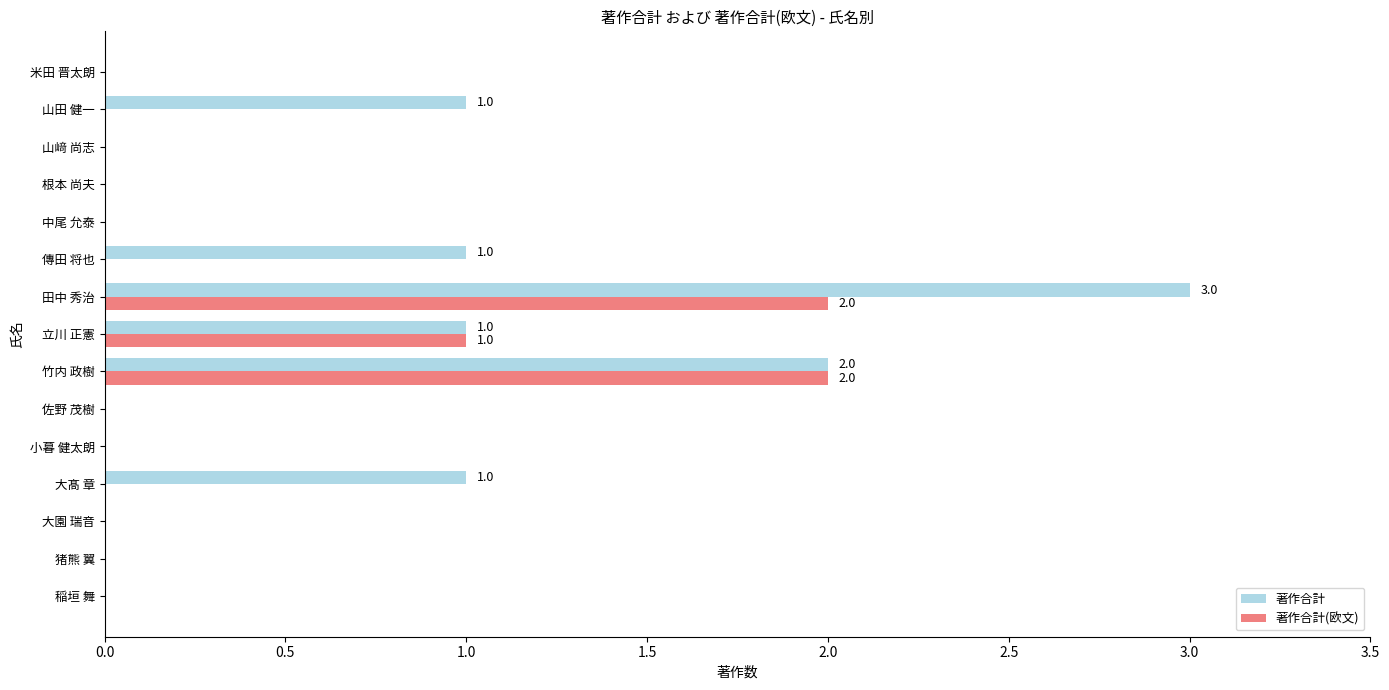

Is it true that 著作合計(欧文) equals -1 at 猪熊 翼?

False